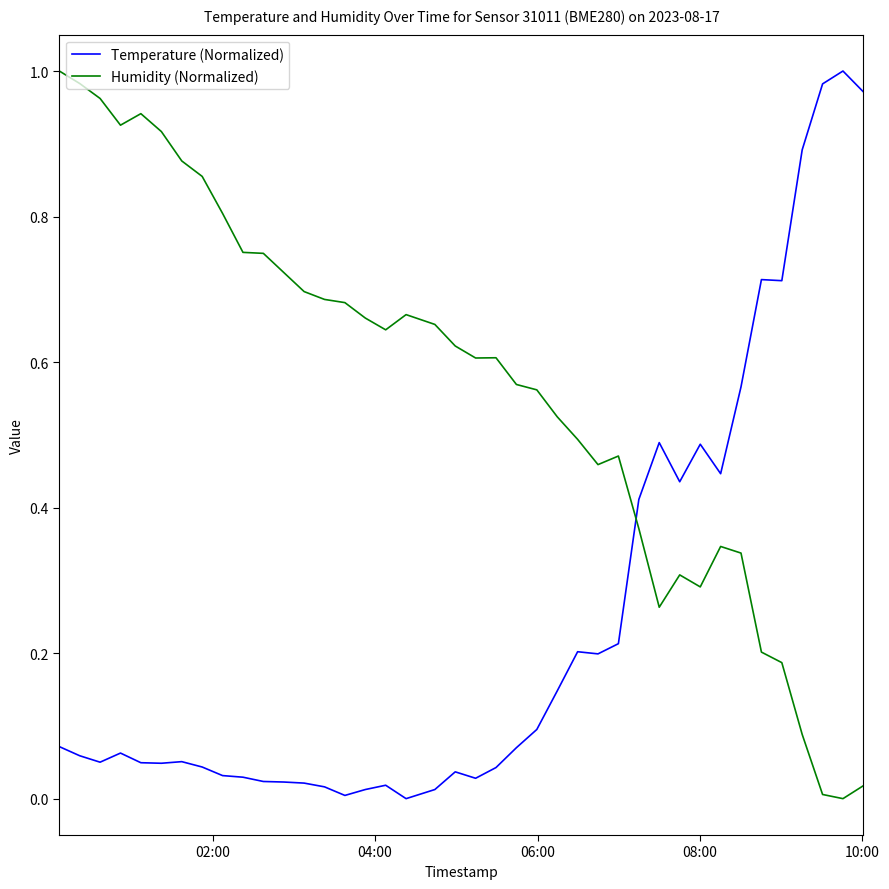

Rank the series by their average value, from highest to lowest.

Humidity (Normalized), Temperature (Normalized)